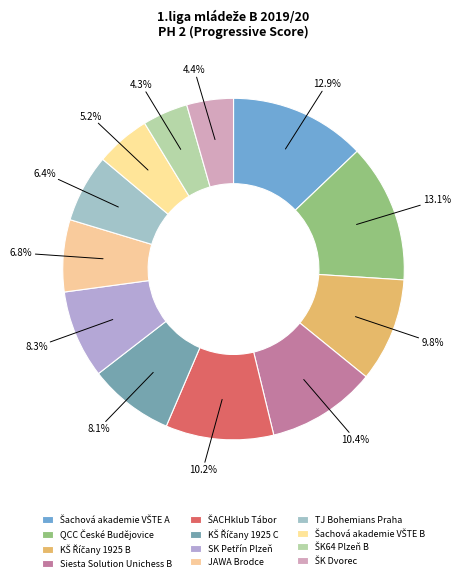

Rank the categories by value from lowest to highest.

ŠK64 Plzeň B, ŠK Dvorec, Šachová akademie VŠTE B, TJ Bohemians Praha, JAWA Brodce, KŠ Říčany 1925 C, SK Petřín Plzeň, KŠ Říčany 1925 B, ŠACHklub Tábor, Siesta Solution Unichess B, Šachová akademie VŠTE A, QCC České Budějovice